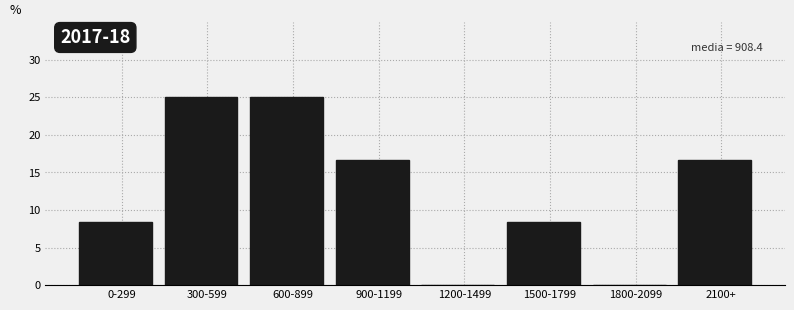

Reading left to right, extract all data points from this chart.

0-299=8.3	300-599=25.0	600-899=25.0	900-1199=16.7	1200-1499=0.0	1500-1799=8.3	1800-2099=0.0	2100+=16.7